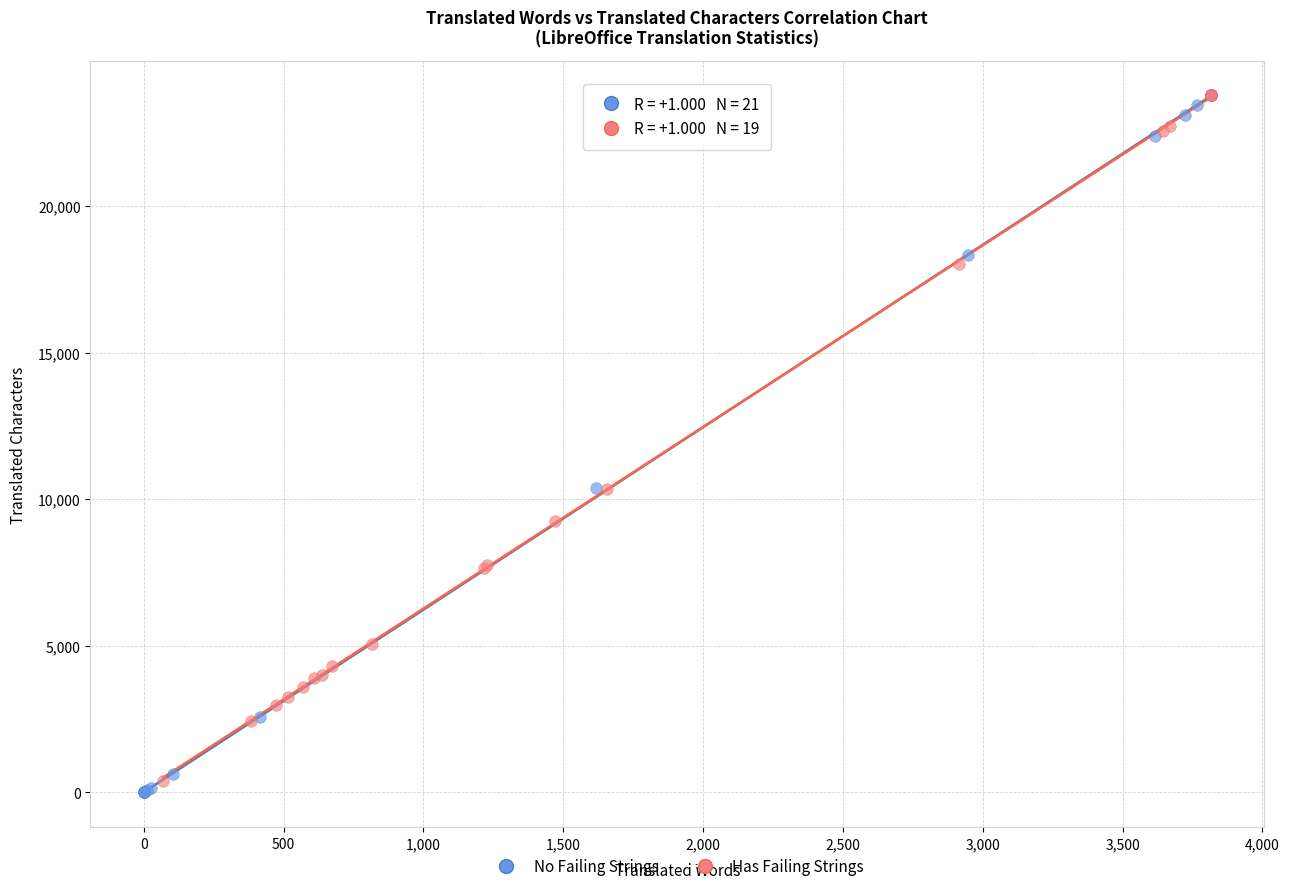

What are all the series names shown in the legend?

No Failing Strings, Has Failing Strings